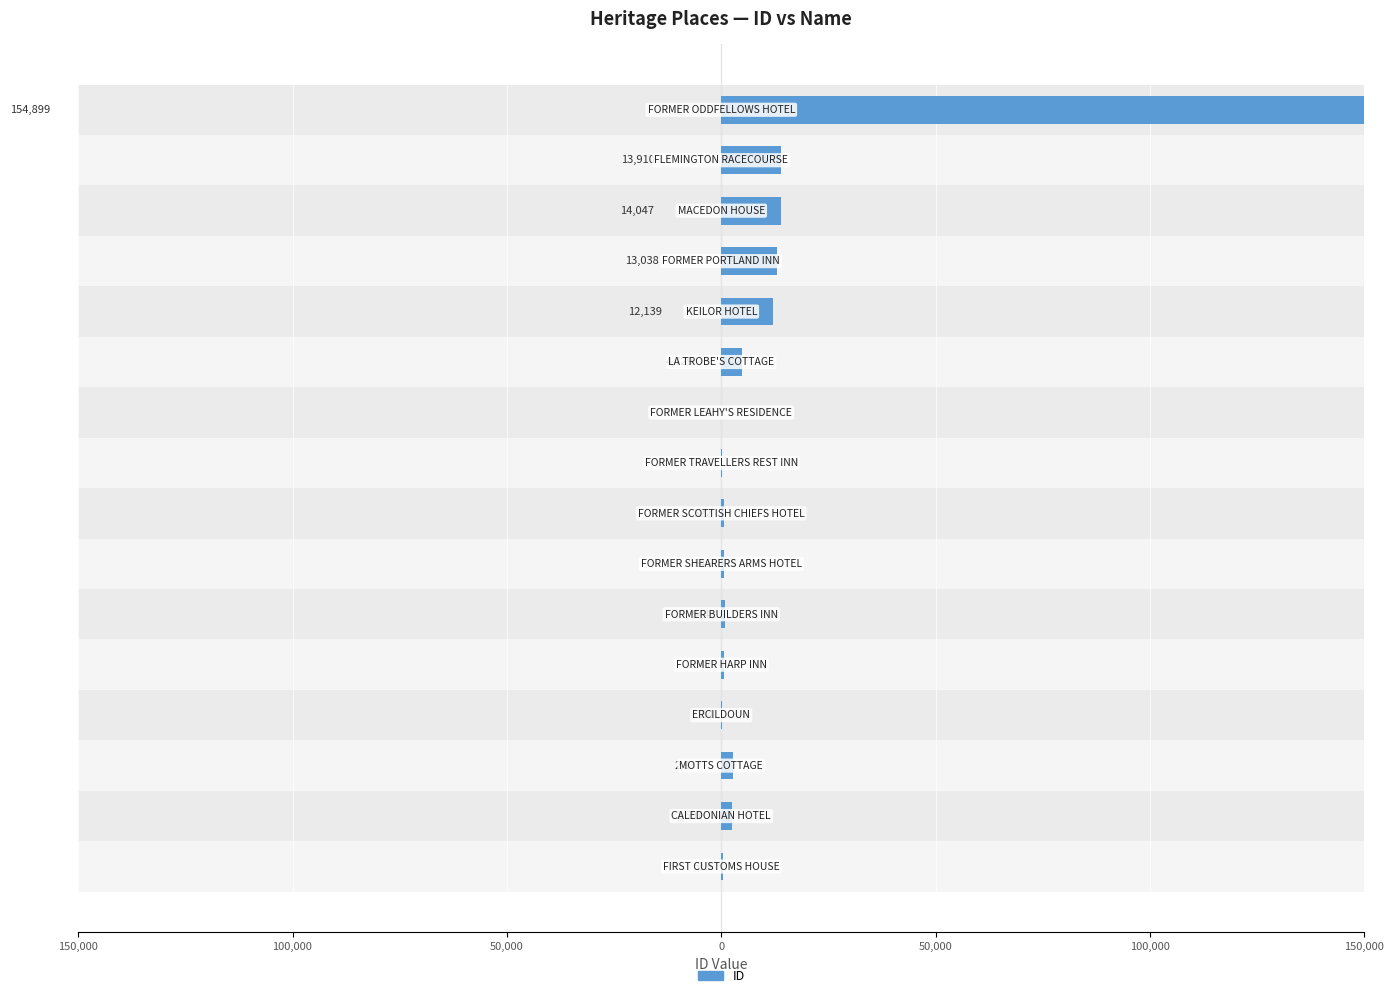

Count the number of data series in this chart.

1